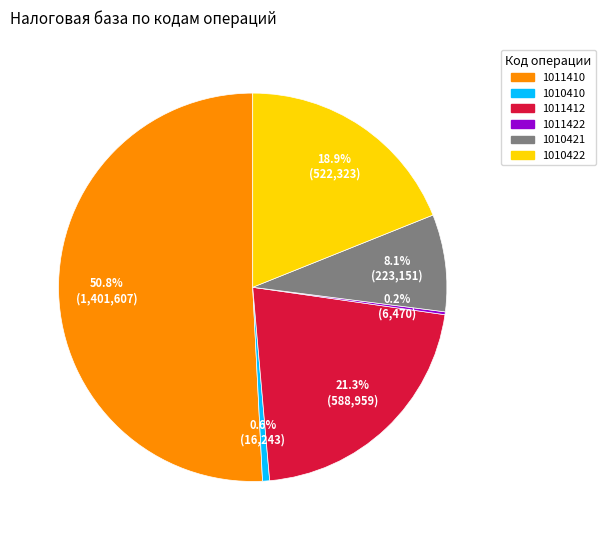

Which slice is the largest?

1011410